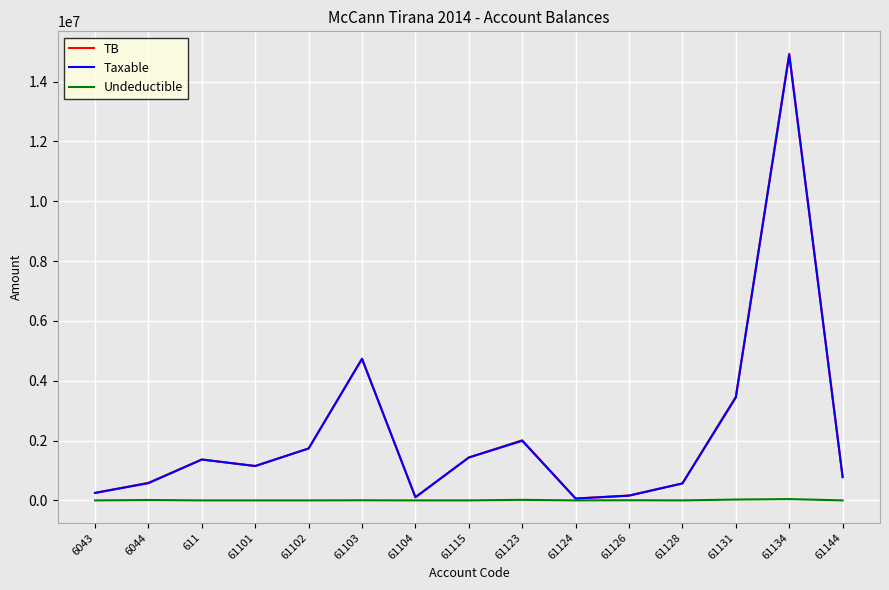

What is the highest value of the Undeductible series?

43299.0